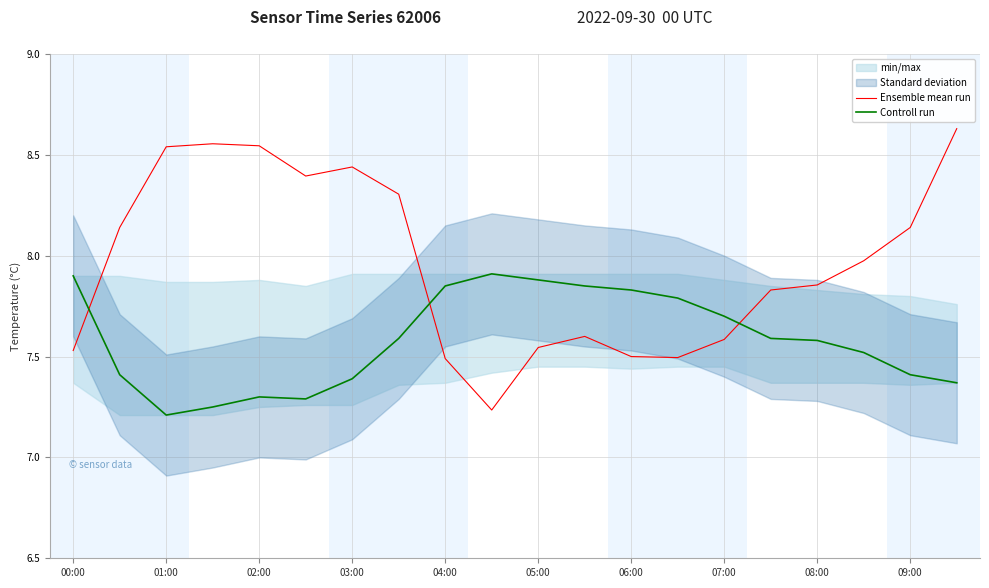

Which category has the highest value across all series?

19